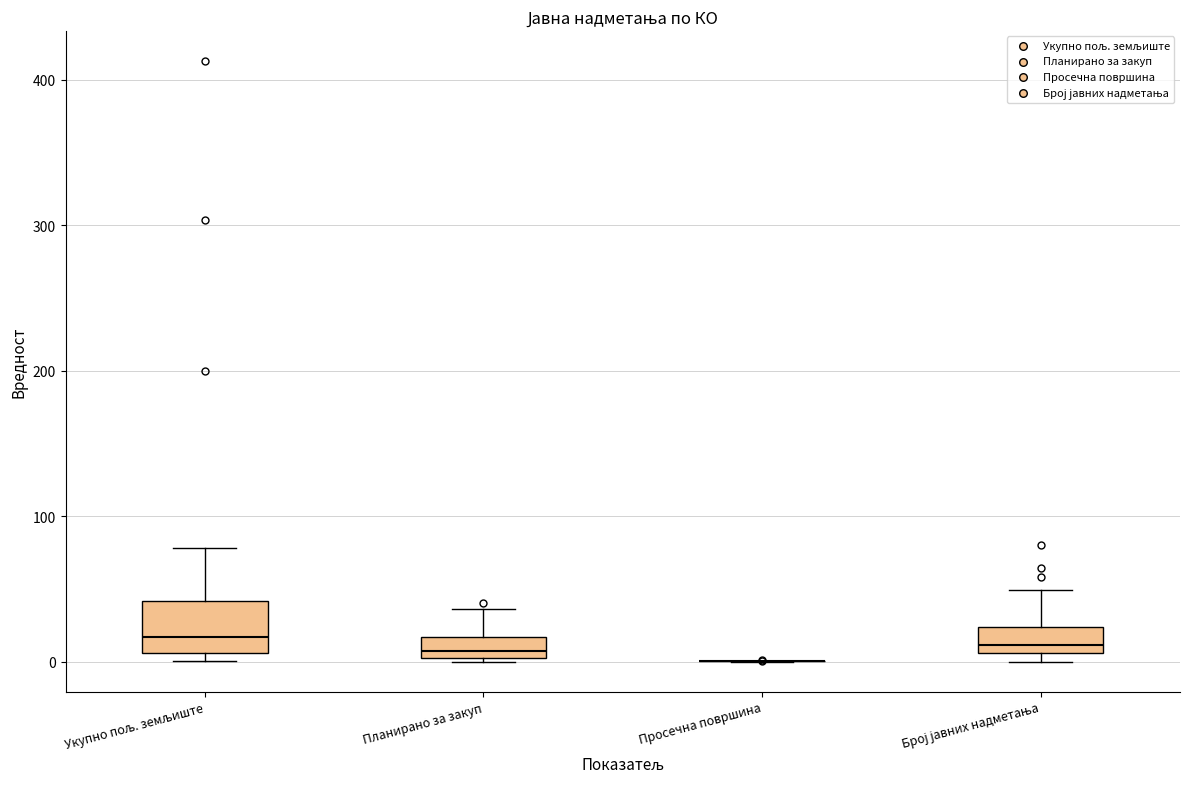

Comparing the boxes themselves (not the whiskers), which one is the tallest?

Укупно пољ. земљиште